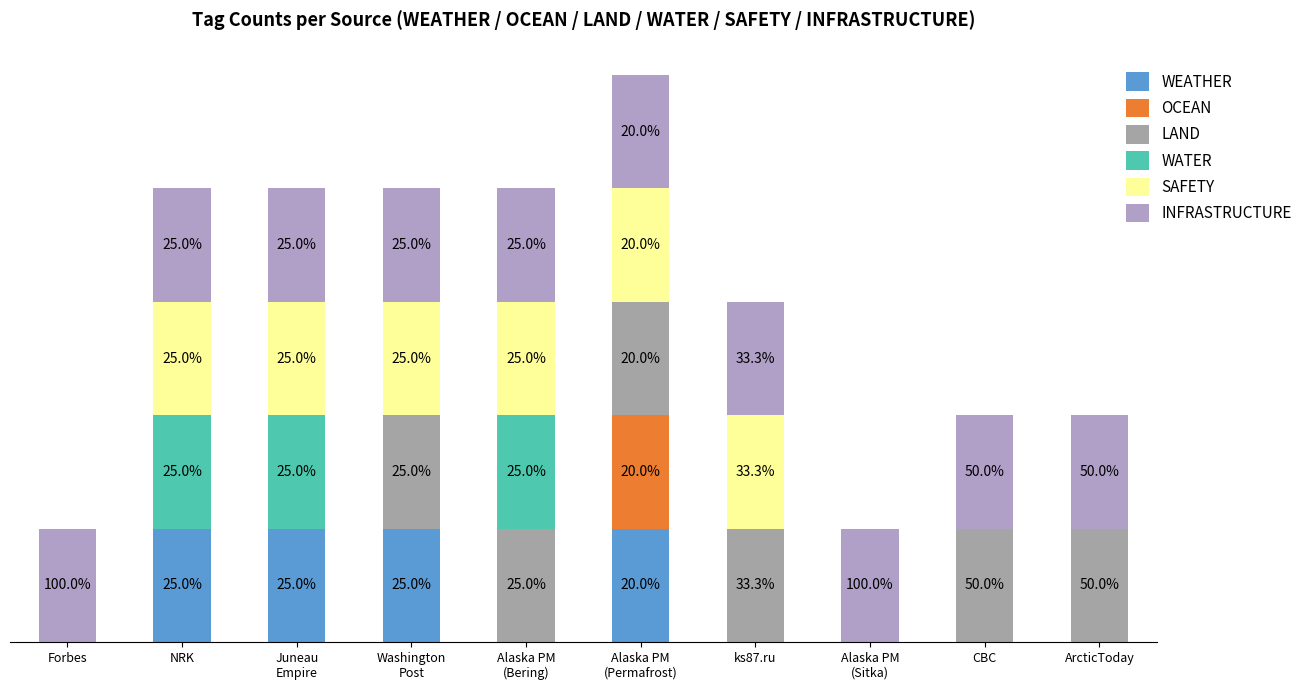

Which series has the largest total across all categories?

INFRASTRUCTURE